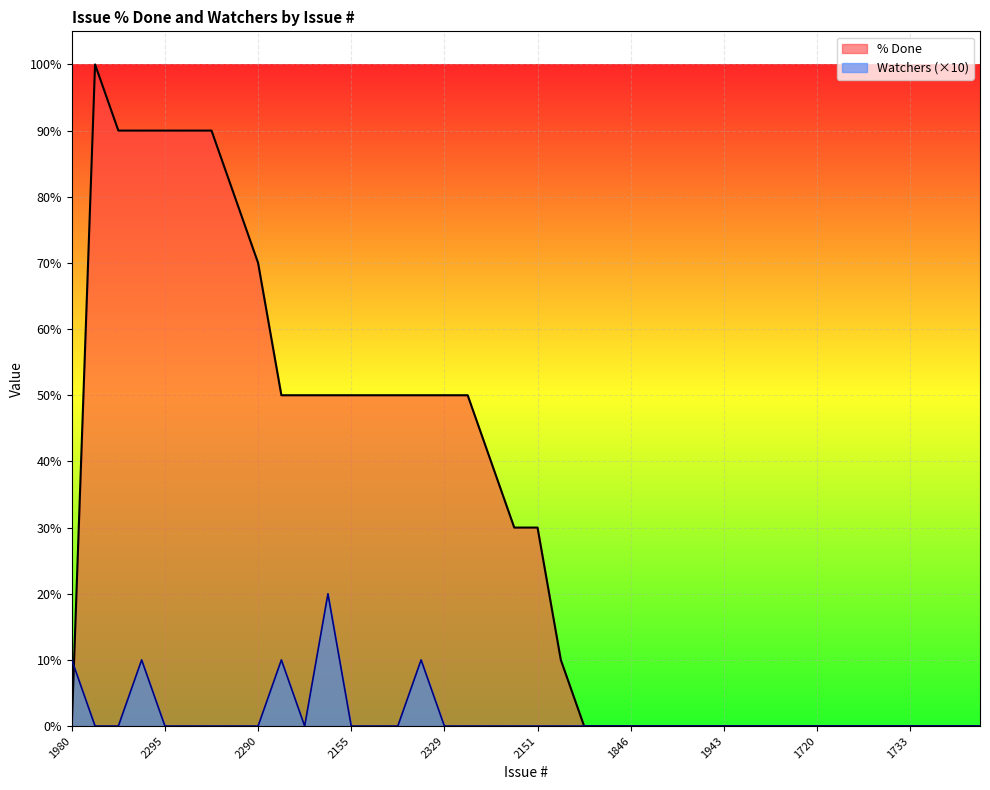

Where is % Done nearest to the value 50?

2391